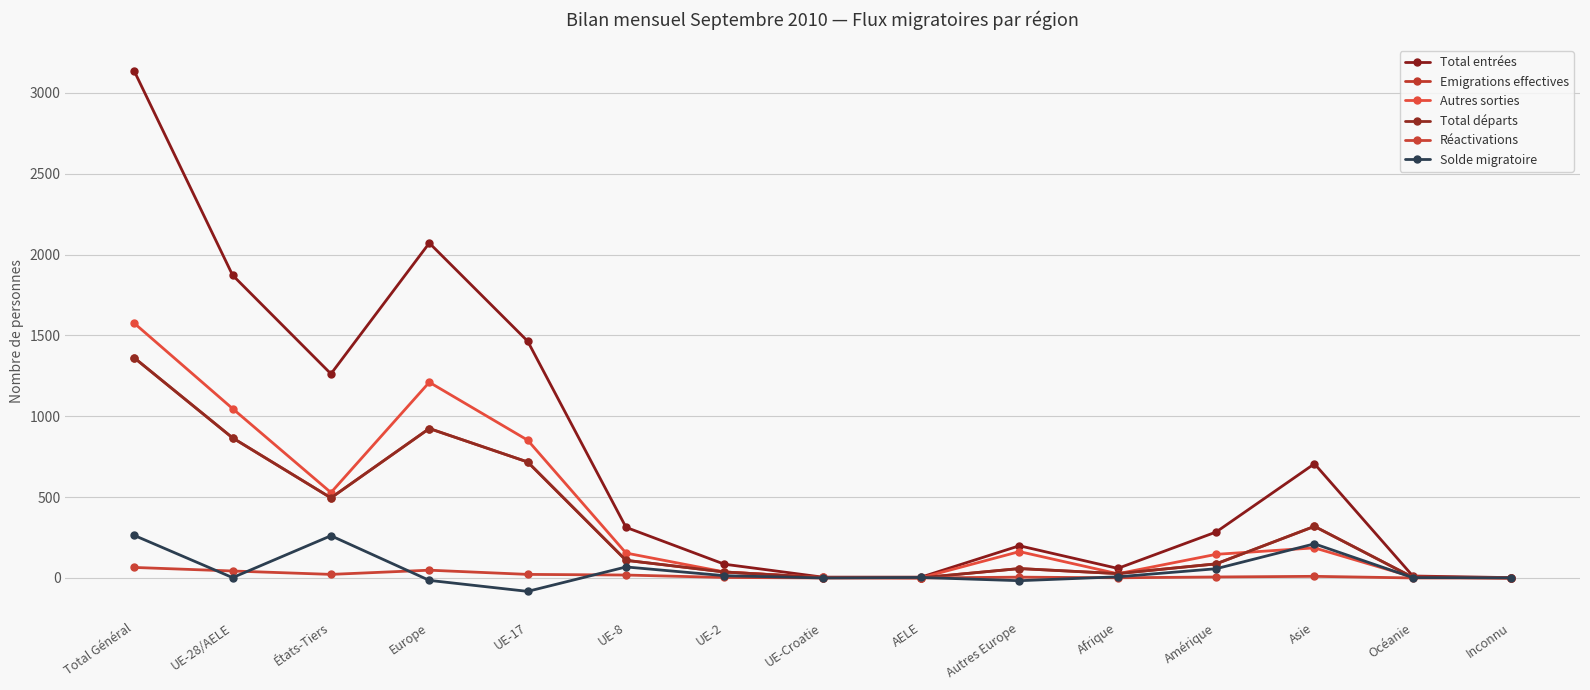

What is the label of the 5th point from the left?

UE-17